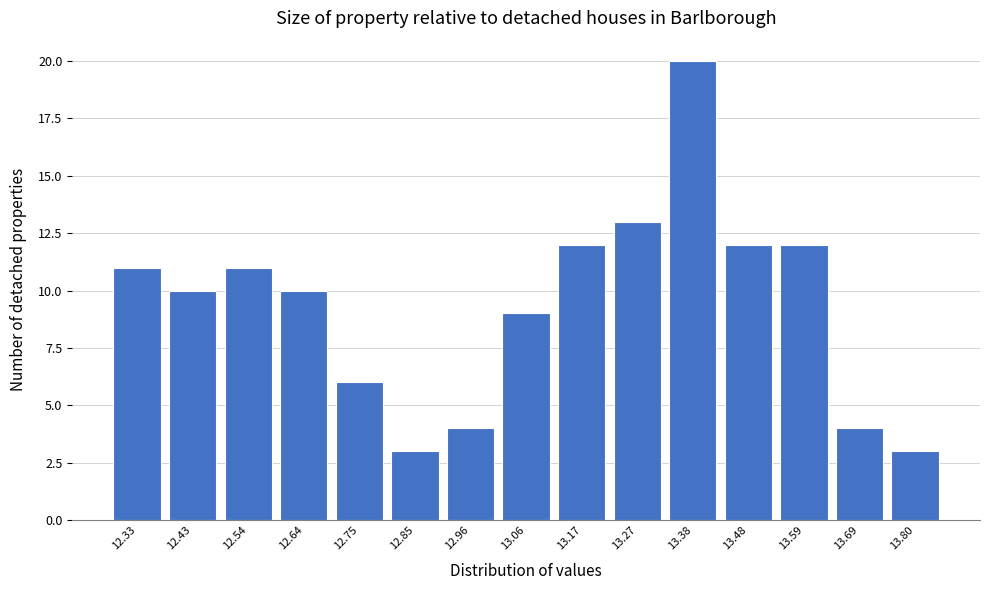

Reading right to left, list all the values displayed in this chart.

3	4	12	12	20	13	12	9	4	3	6	10	11	10	11